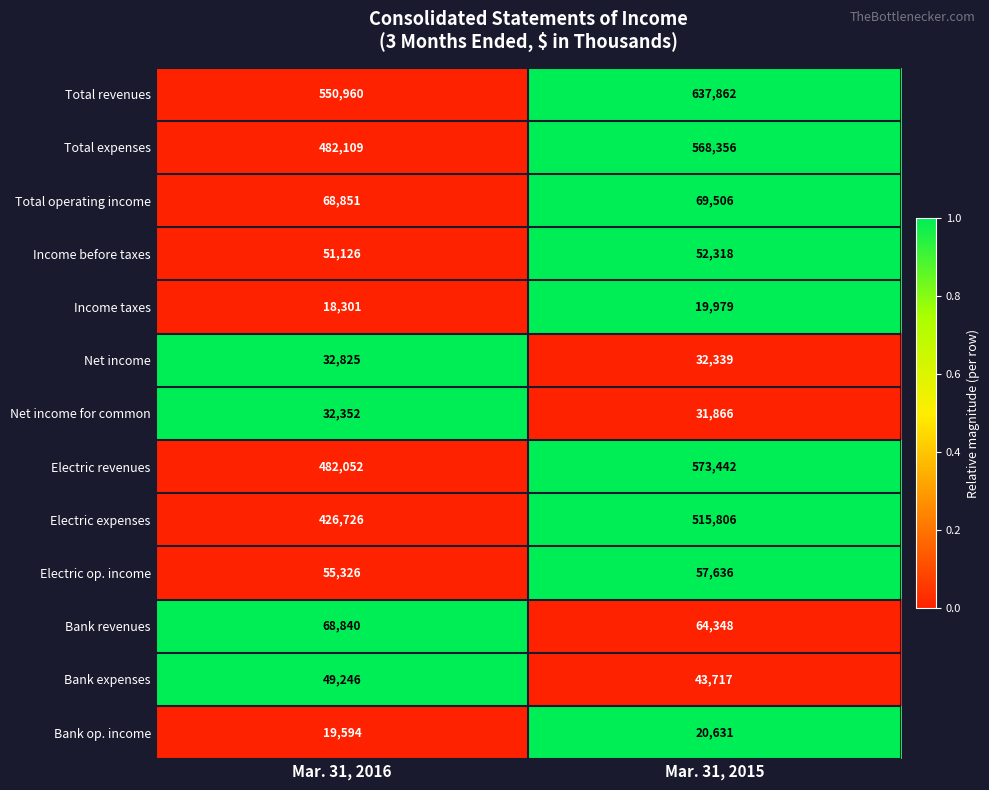

List the series in order of their peak value, highest first.

Total revenues, Electric revenues, Total expenses, Electric expenses, Total operating income, Bank revenues, Electric op. income, Income before taxes, Bank expenses, Net income, Net income for common, Bank op. income, Income taxes